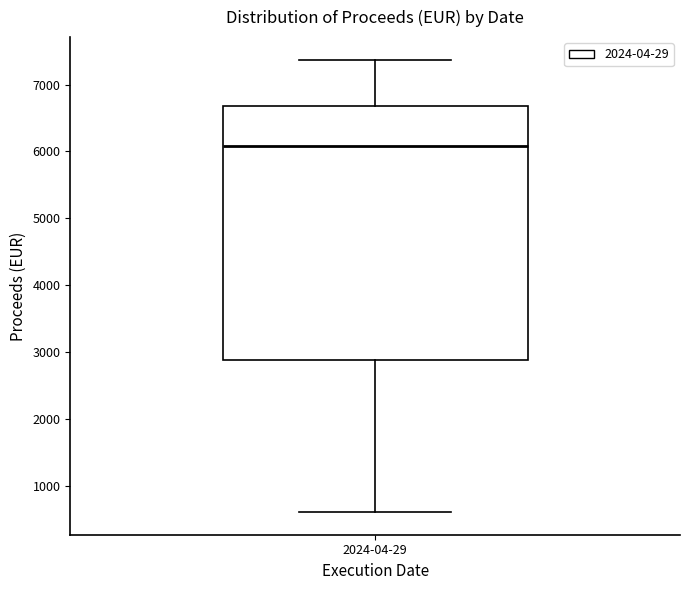

Read this box plot against the y-axis: the position of the median line, the range covered by the box, and the ends of both whiskers. The values are not printed on the chart, so give them approximately, as read against the axis.

median 6100, box 2900 to 6700, whiskers 600 to 7400